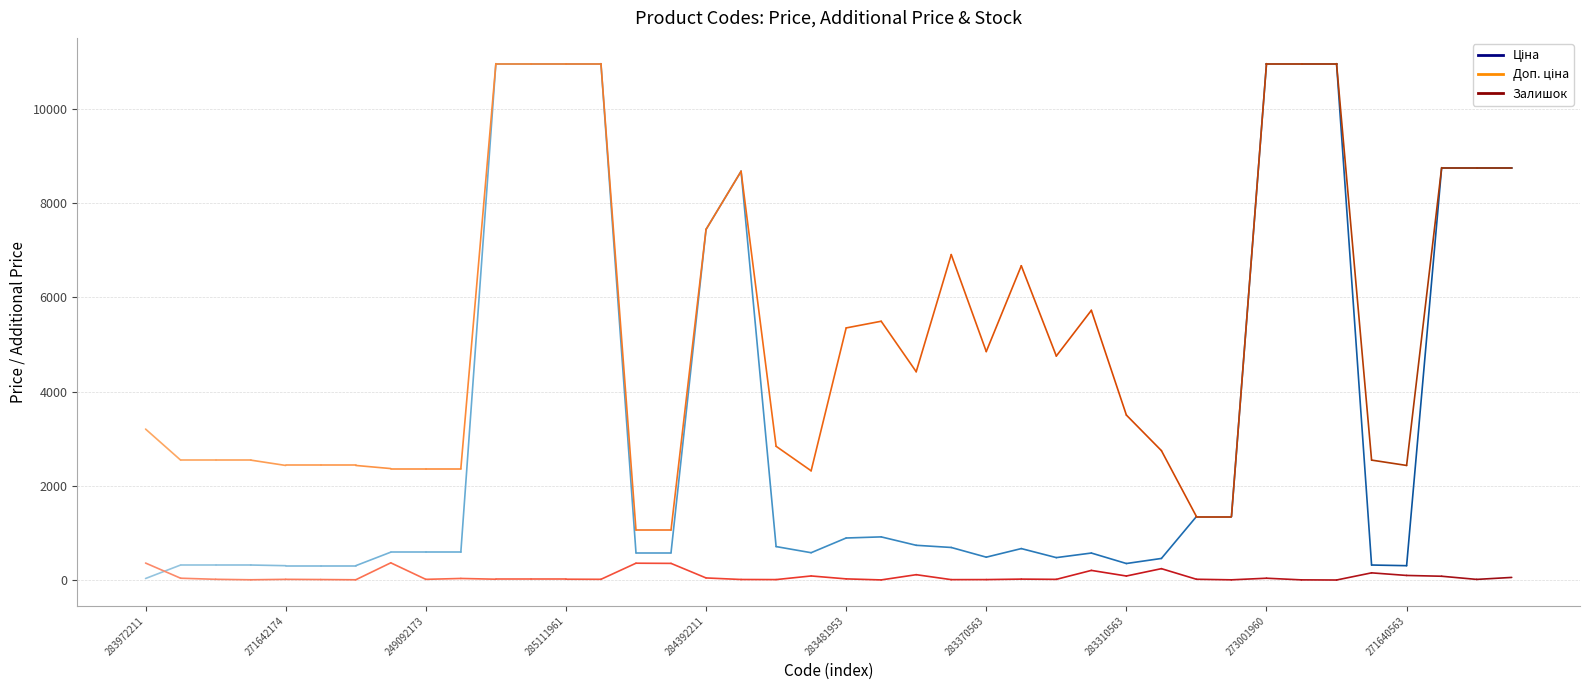

Count the number of categories in the chart.

40